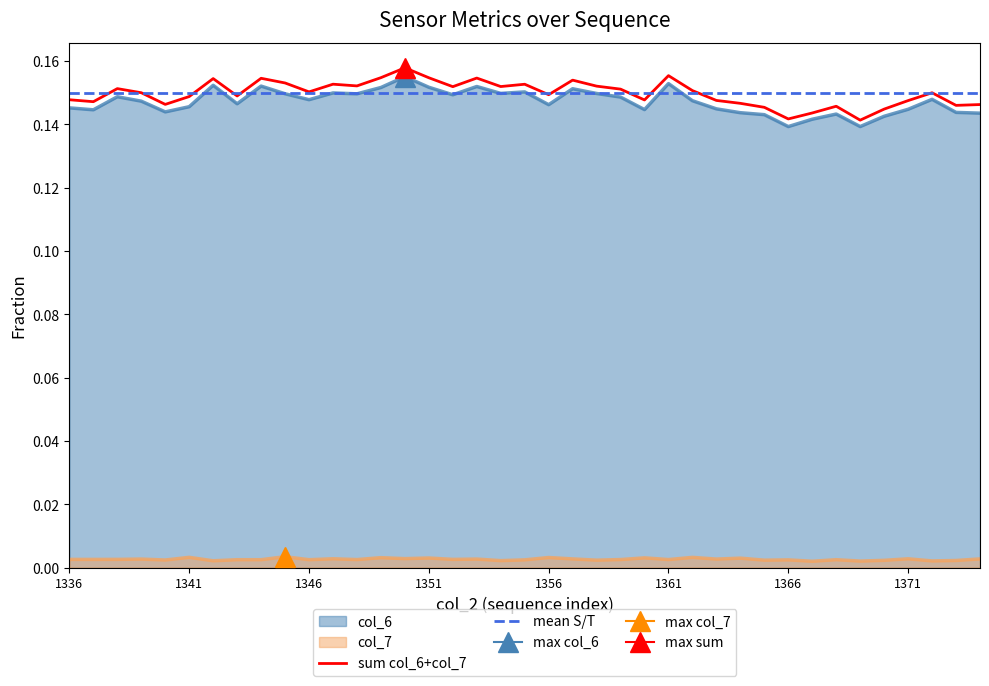

True or false: col_6 has more than 1 points higher than both neighbors.

True